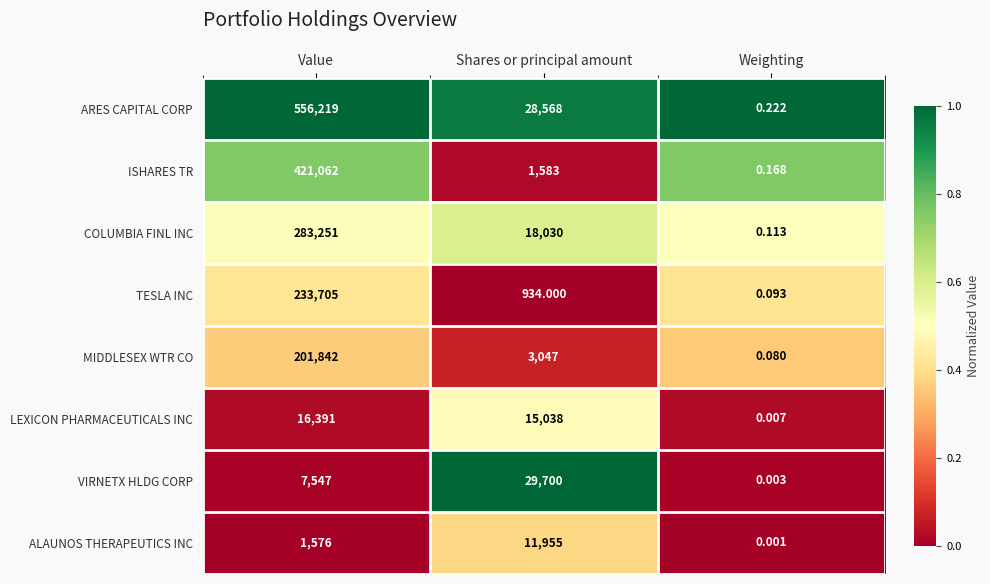

At which label does ISHARES TR reach its minimum?

Weighting